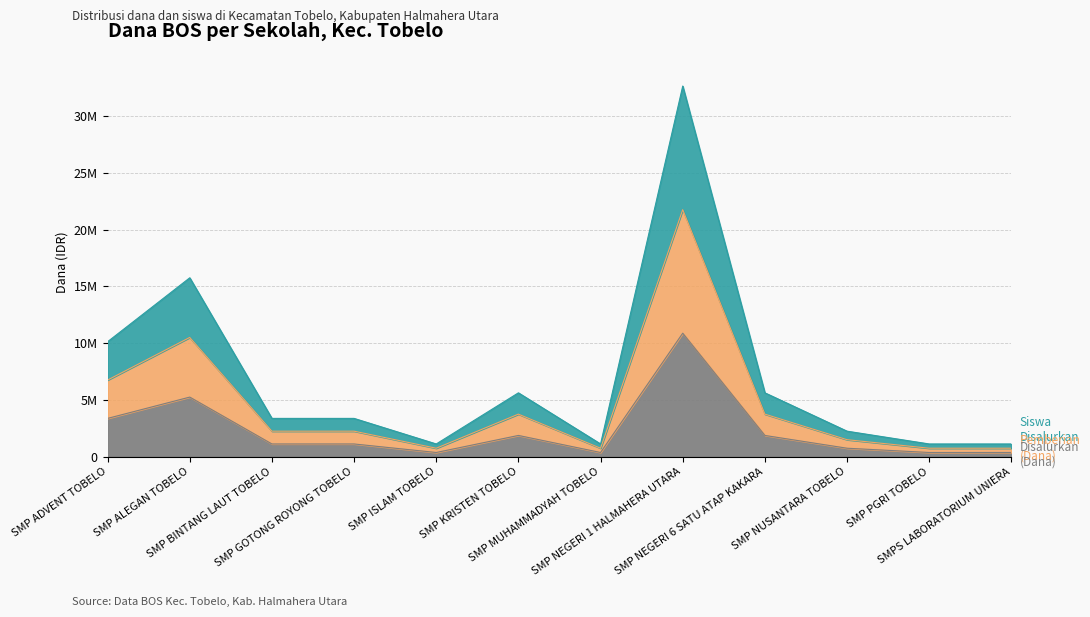

What is the label of the 10th point from the right?

SMP BINTANG LAUT TOBELO